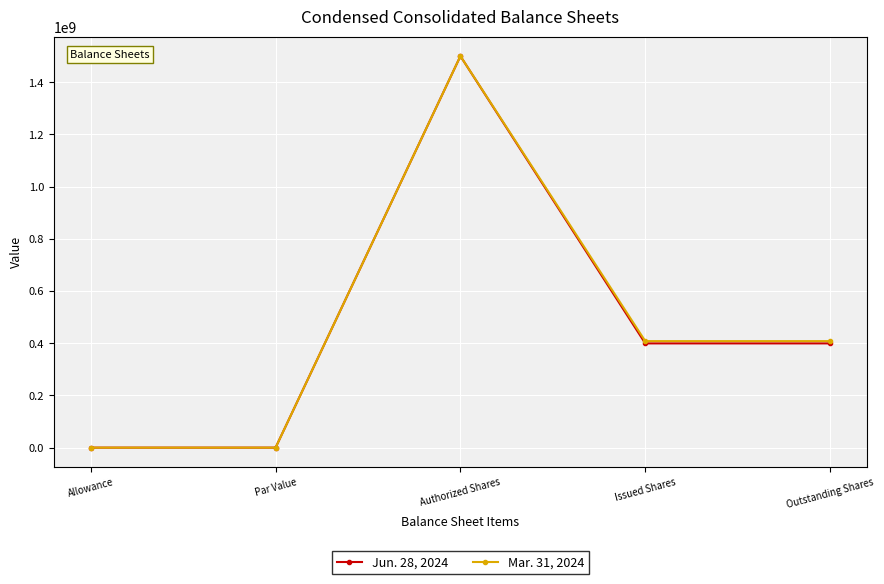

Is it true that Mar. 31, 2024 equals 408101772 at Outstanding Shares?

True